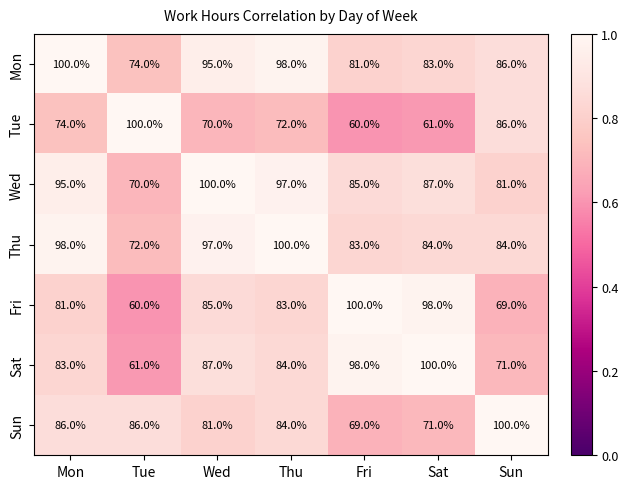

At which label does Fri reach its minimum?

Tue